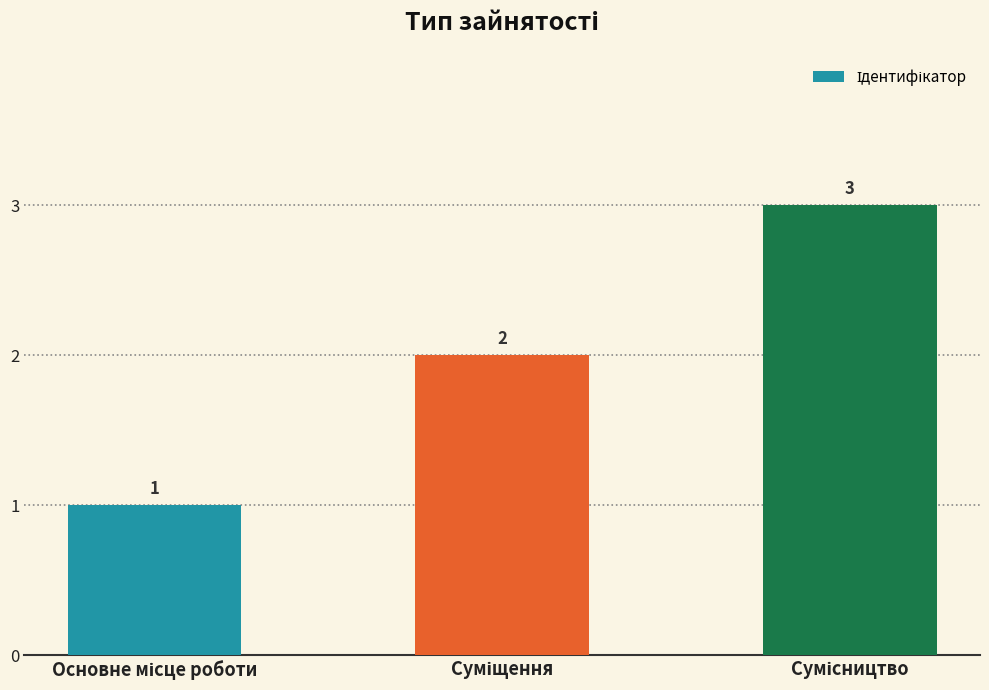

How many bars are there in total?

3